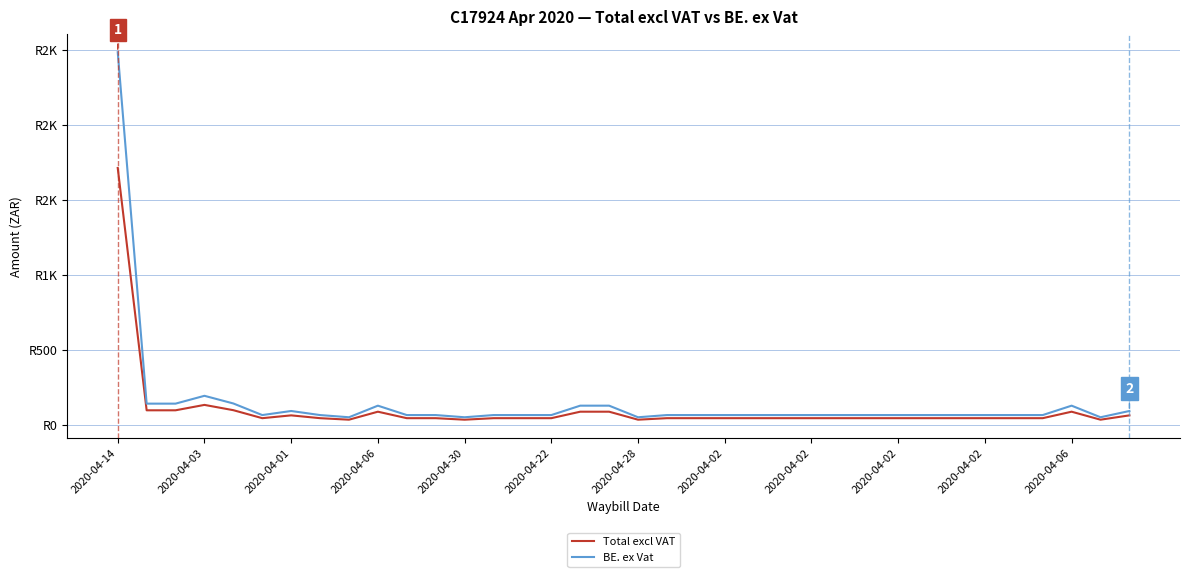

True or false: BE. ex Vat and Total excl VAT cross at least once.

False